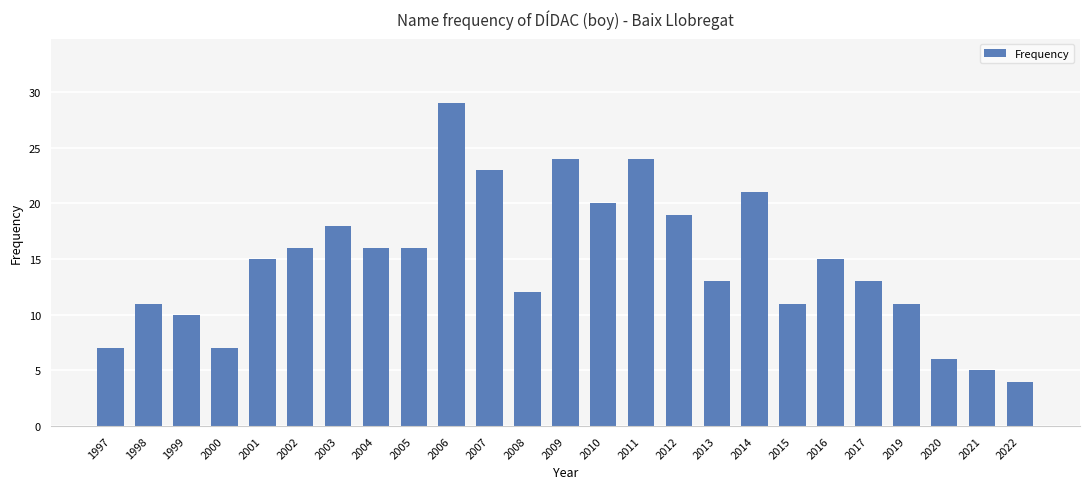

The value at 1998 is 7. True or false?

False